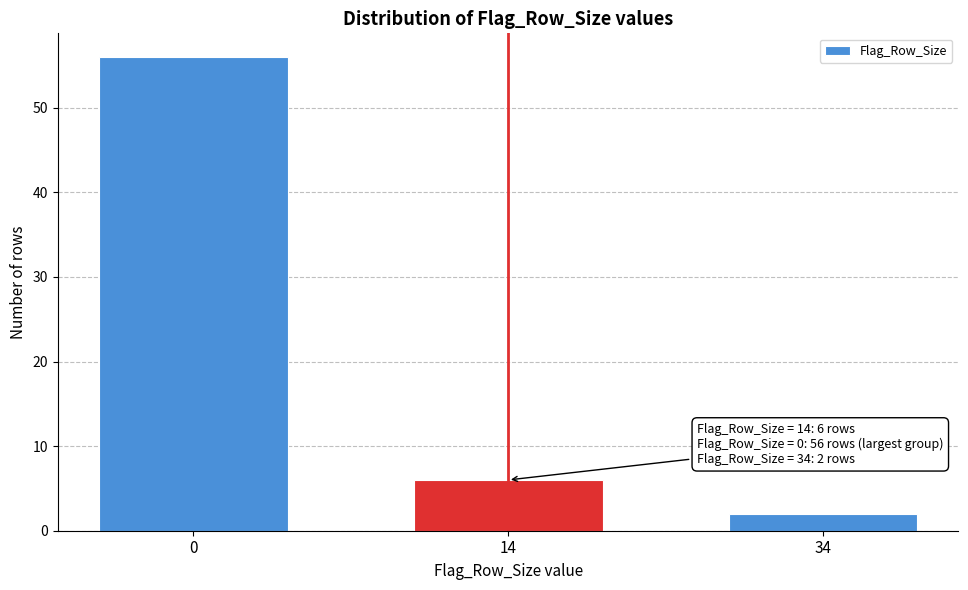

Reading left to right, what are all the values shown in this chart?

0=56	14=6	34=2